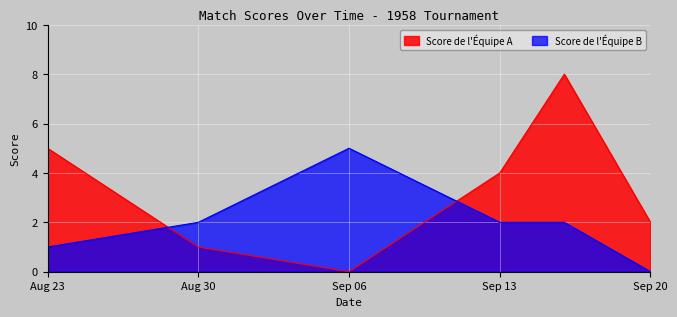

What are all the series names shown in the legend?

Score de l'Équipe A, Score de l'Équipe B